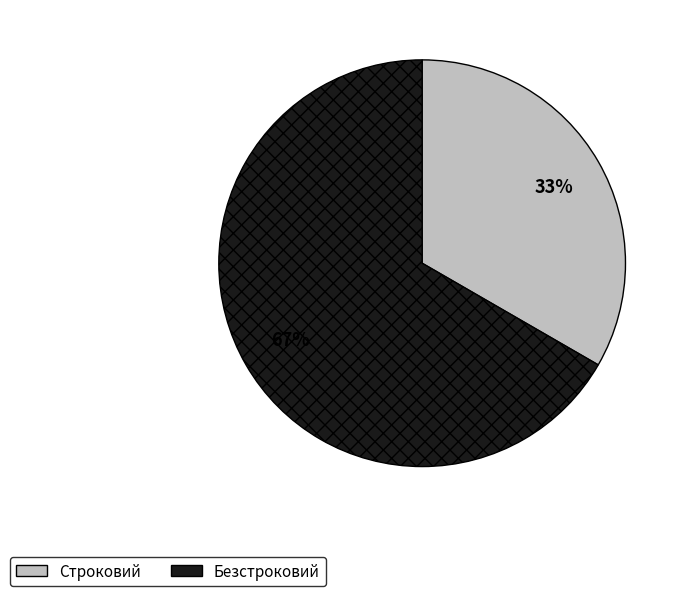

Count the number of slices in the pie.

2